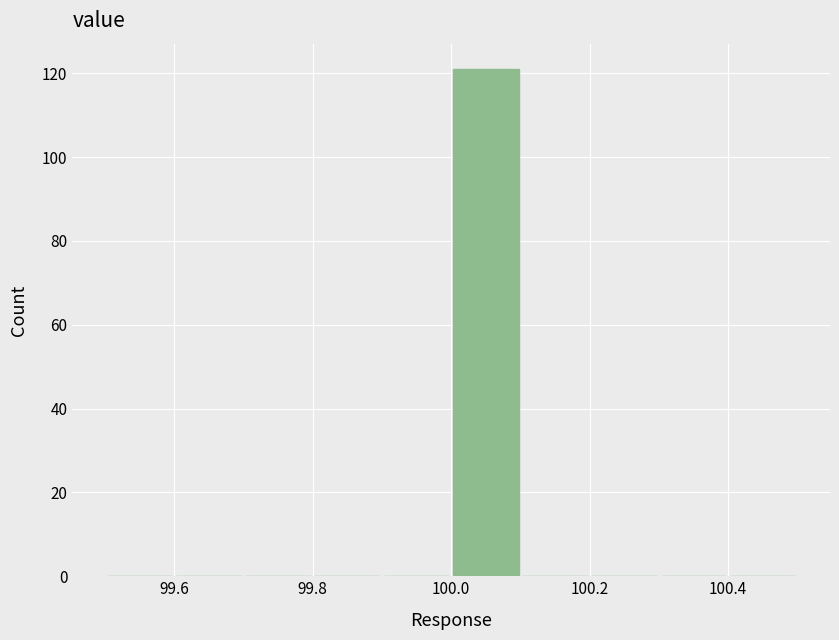

Reading left to right, transcribe this chart: for each bar, give the range it covers on the x-axis and its height. The values are not printed on the chart, so give them approximately, as read against the axis.

99.5 to 99.6: 0
99.6 to 99.7: 0
99.7 to 99.8: 0
99.8 to 99.9: 0
99.9 to 100.0: 0
100.0 to 100.1: 122
100.1 to 100.2: 0
100.2 to 100.3: 0
100.3 to 100.4: 0
100.4 to 100.5: 0